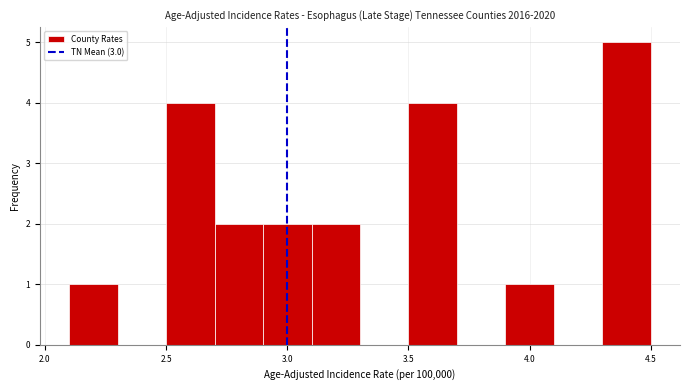

Reading left to right, list every bar in this chart as the range it spans on the x-axis followed by its height. The values are not printed on the chart, so give them approximately, as read against the axis.

2.1 to 2.3: 1
2.3 to 2.5: 0
2.5 to 2.7: 4
2.7 to 2.9: 2
2.9 to 3.1: 2
3.1 to 3.3: 2
3.3 to 3.5: 0
3.5 to 3.7: 4
3.7 to 3.9: 0
3.9 to 4.1: 1
4.1 to 4.3: 0
4.3 to 4.5: 5